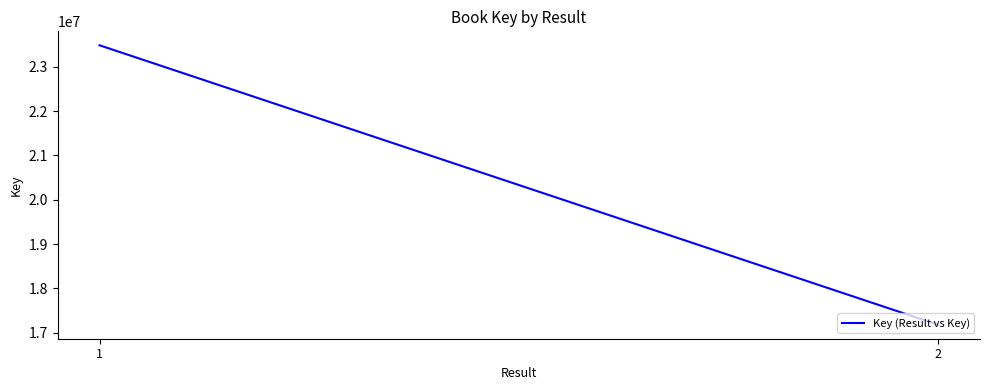

How many categories are shown in the chart?

2